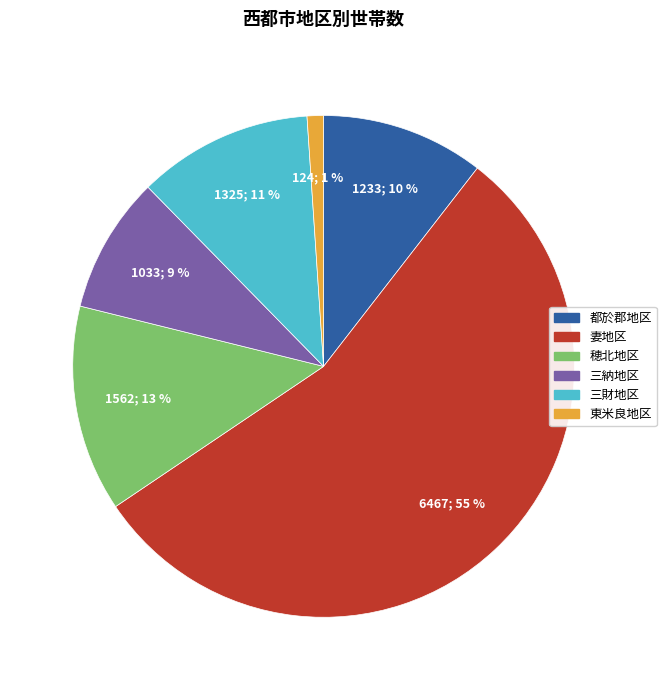

The 三財地区 slice represents 24% of the pie. True or false?

False